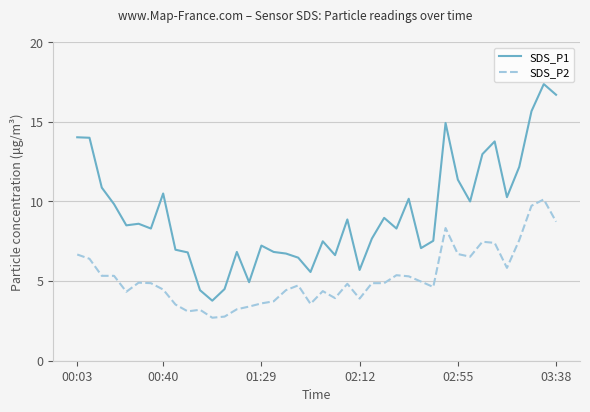

What is the difference between the maximum and minimum values in the SDS_P1 series?

13.6